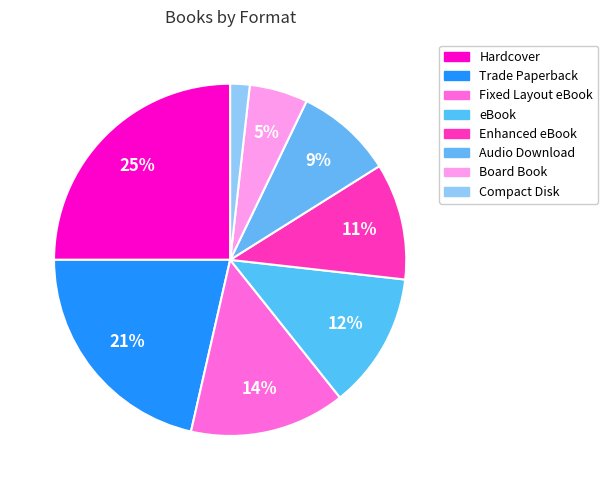

Which has a higher value, eBook or Enhanced eBook?

eBook